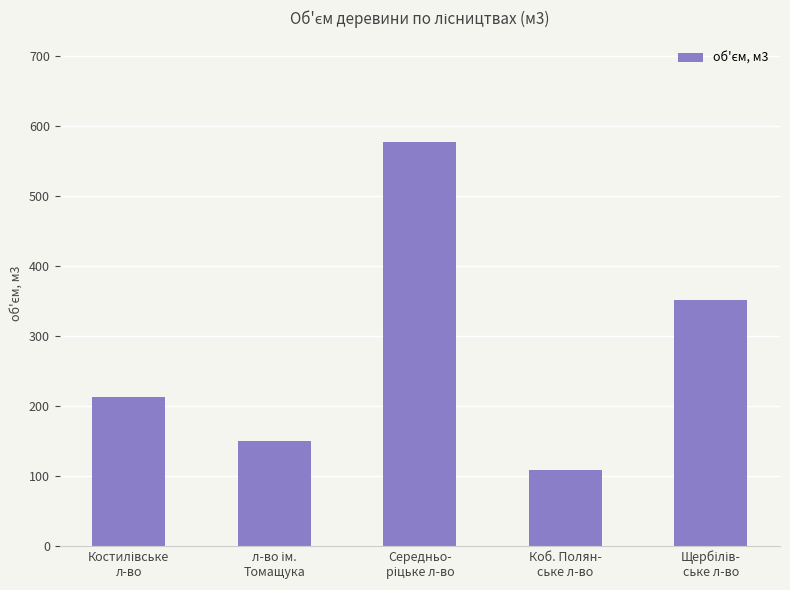

Reading left to right, extract all data points from this chart.

213	150	578	108	352